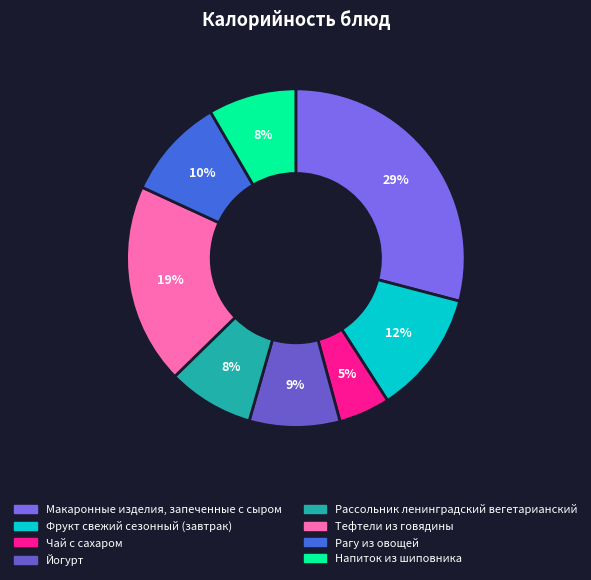

How many segments does this pie chart have?

8